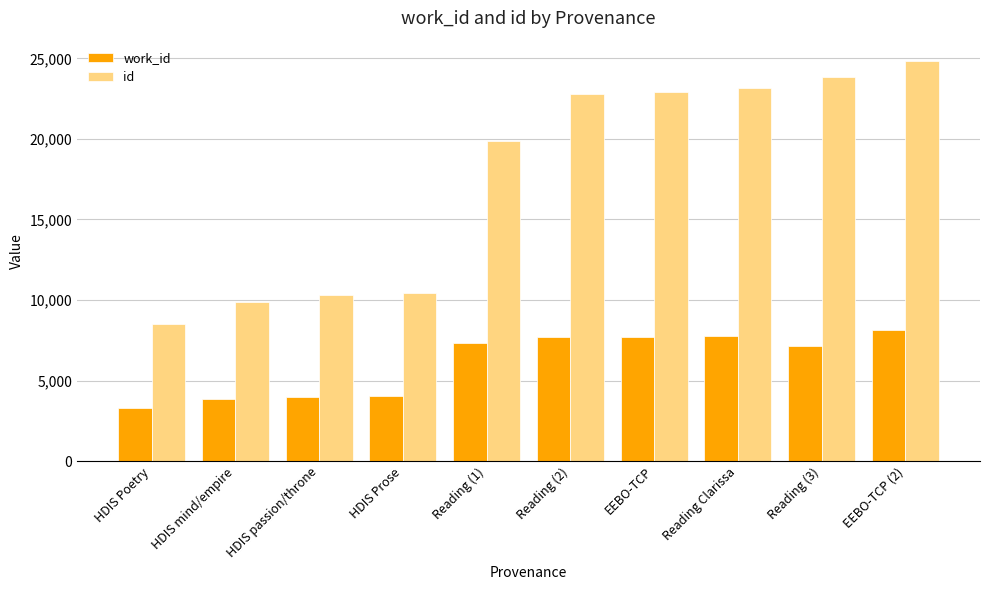

What is the label of the 7th bar from the right?

HDIS Prose